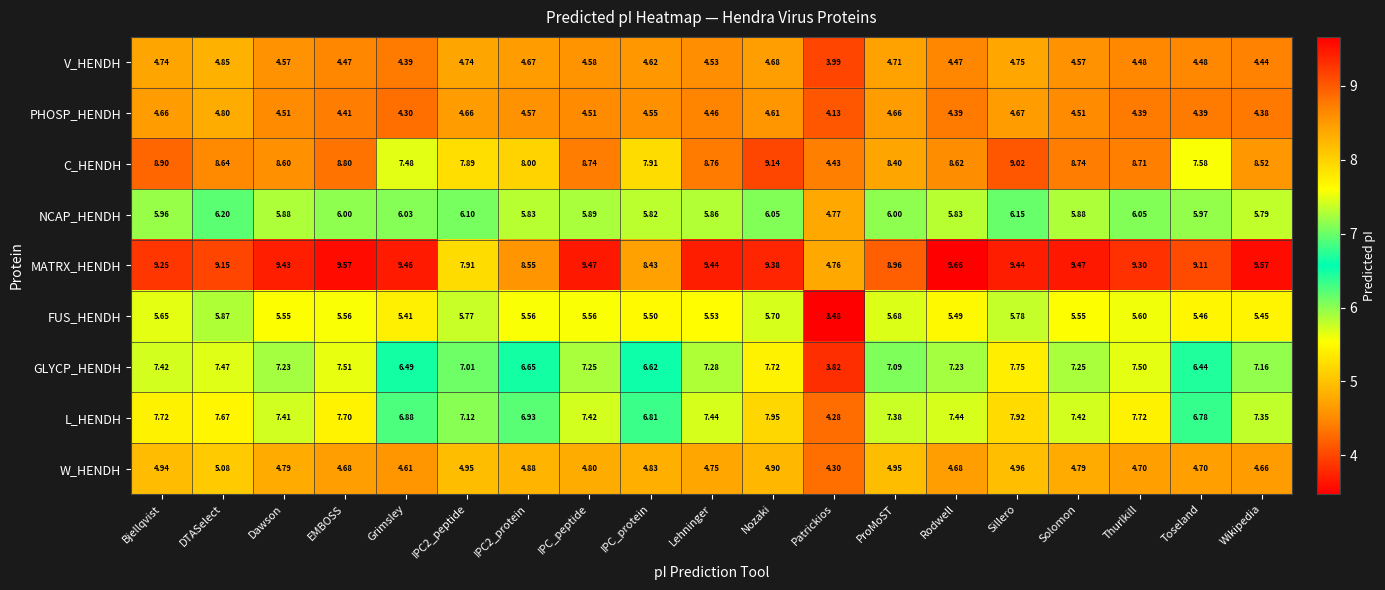

At Dawson, list the series in order from smallest to largest.

PHOSP_HENDH, V_HENDH, W_HENDH, FUS_HENDH, NCAP_HENDH, GLYCP_HENDH, L_HENDH, C_HENDH, MATRX_HENDH